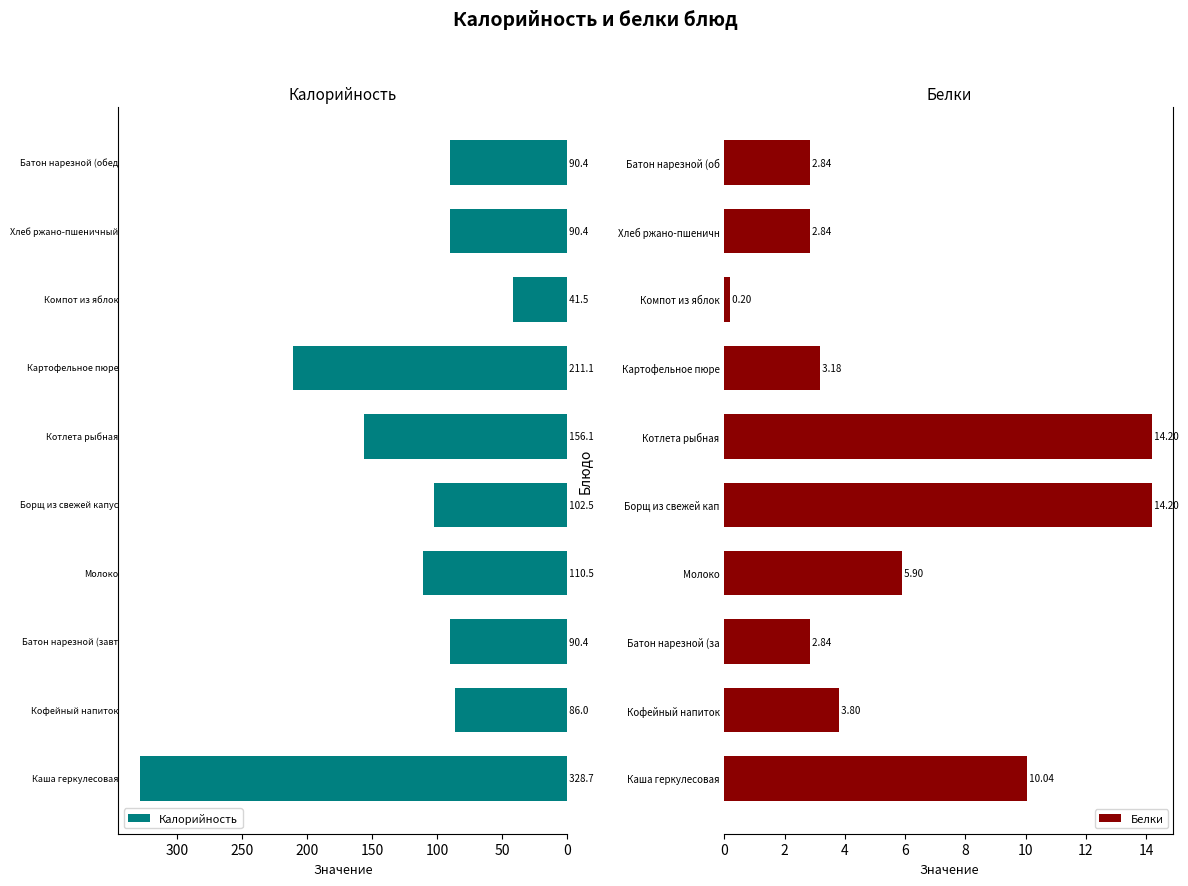

What are all the series names shown in the legend?

Калорийность, Белки